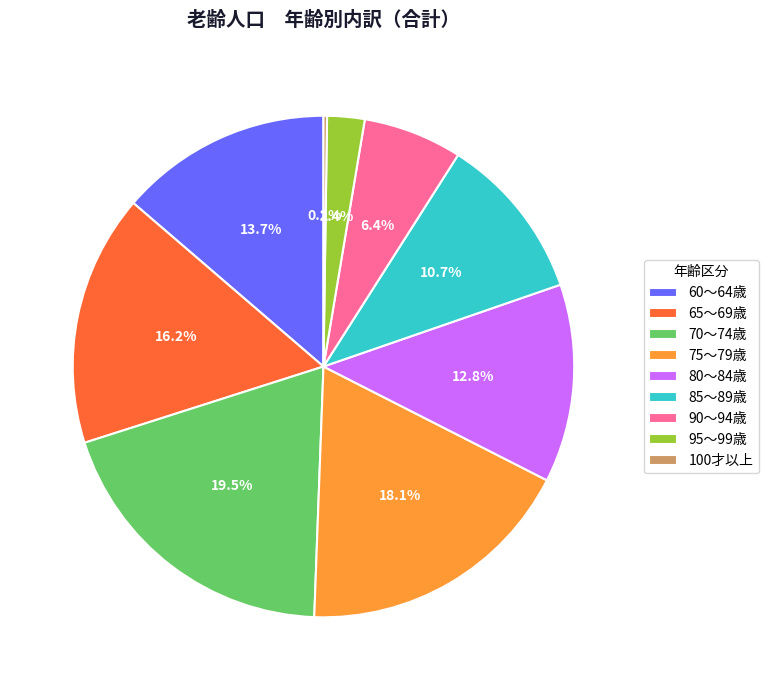

True or false: 70～74歳 accounts for 33% of the total.

False